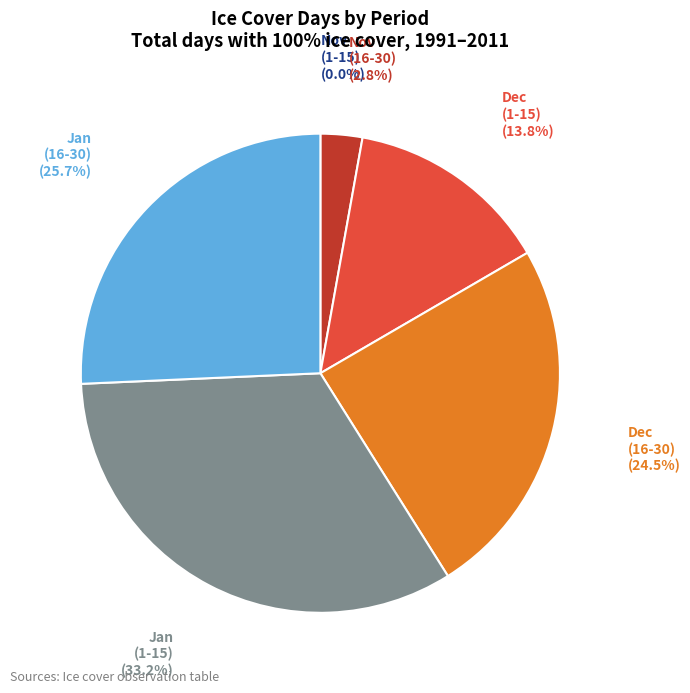

What is the largest slice in the pie chart?

Jan (1-15)